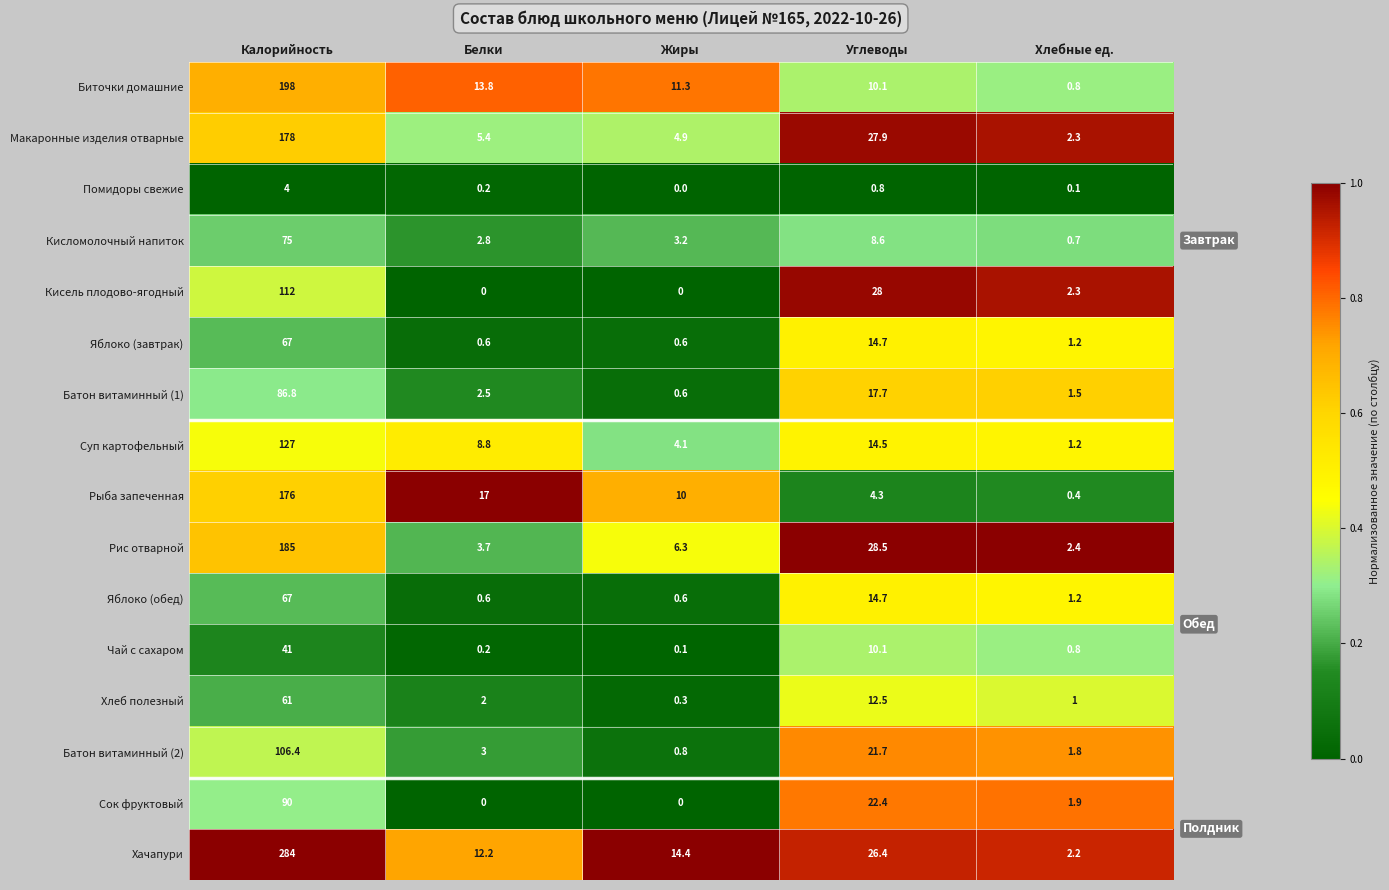

The value of Суп картофельный at Углеводы is 20.1. True or false?

False